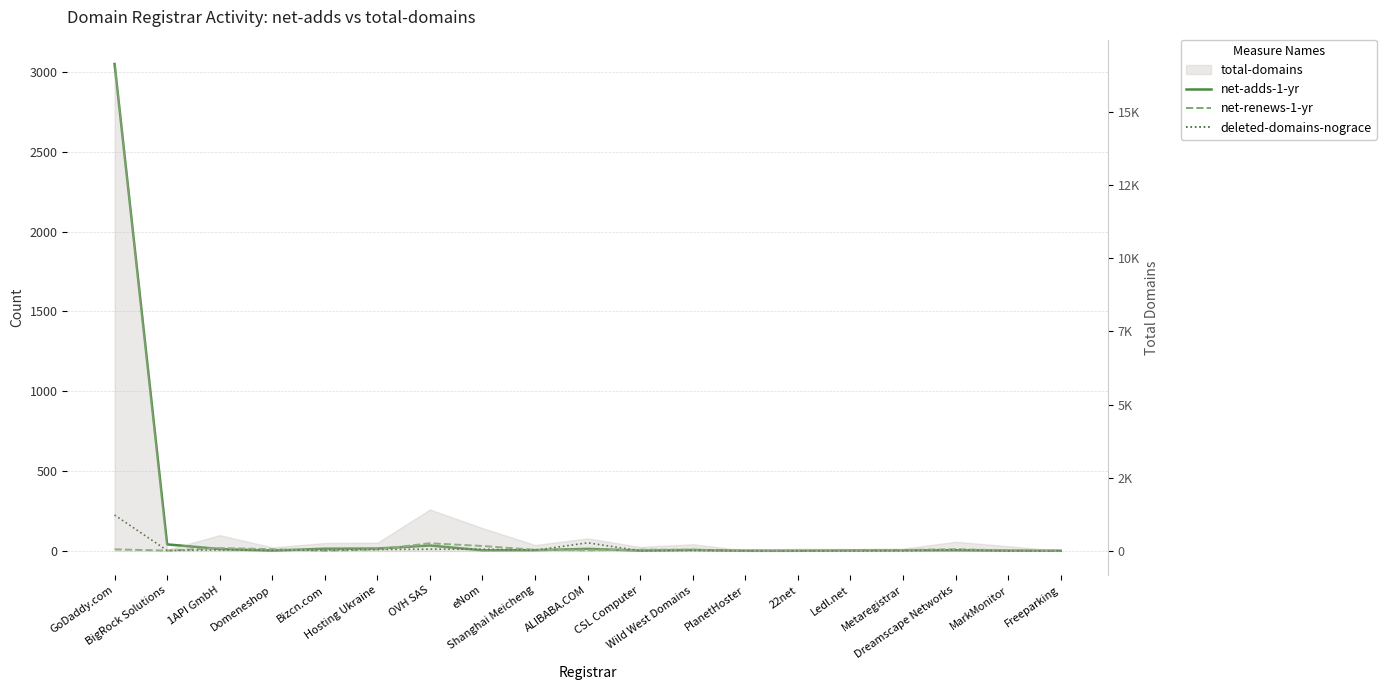

What is the difference between the net-adds-1-yr values at Wild West Domains and 22net?

5